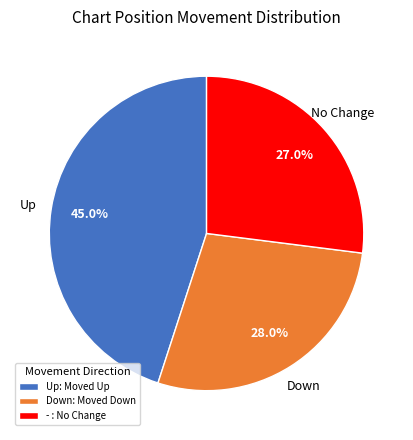

Combined, do Up: Moved Up and - : No Change account for over 50%?

Yes